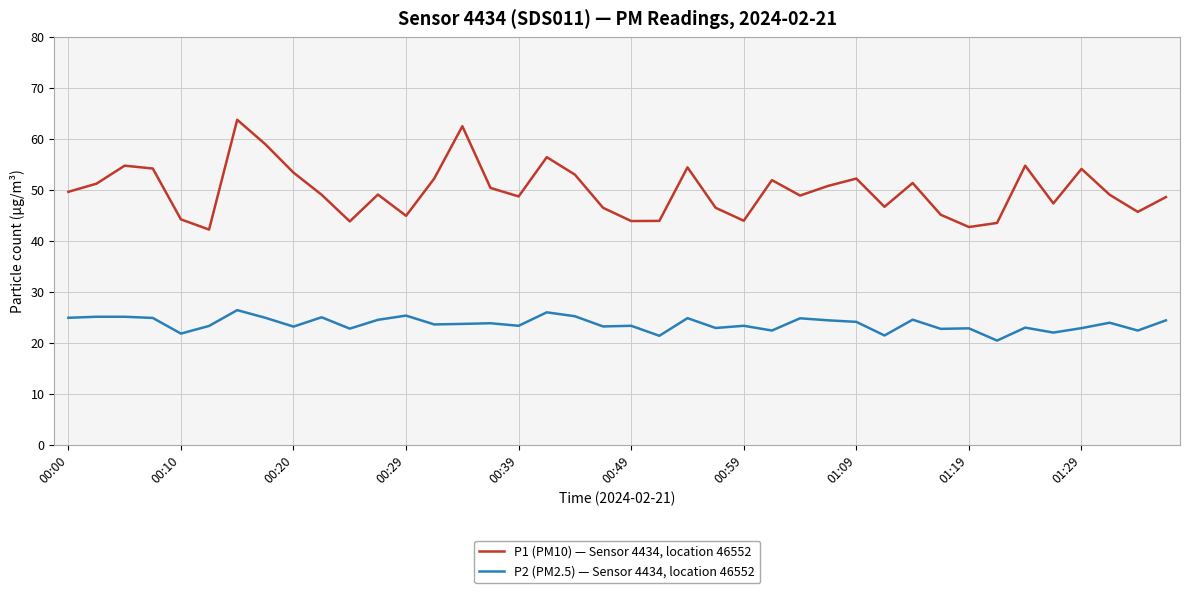

Which series has the widest spread of values?

P1 (PM10) — Sensor 4434, location 46552